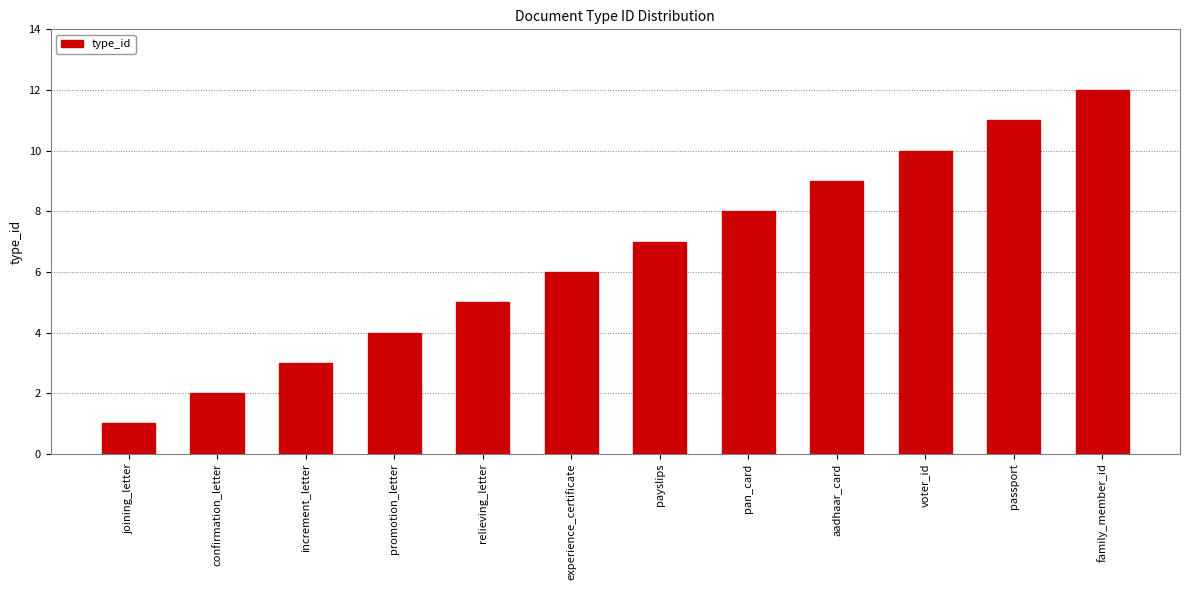

How many bars are there in total?

12